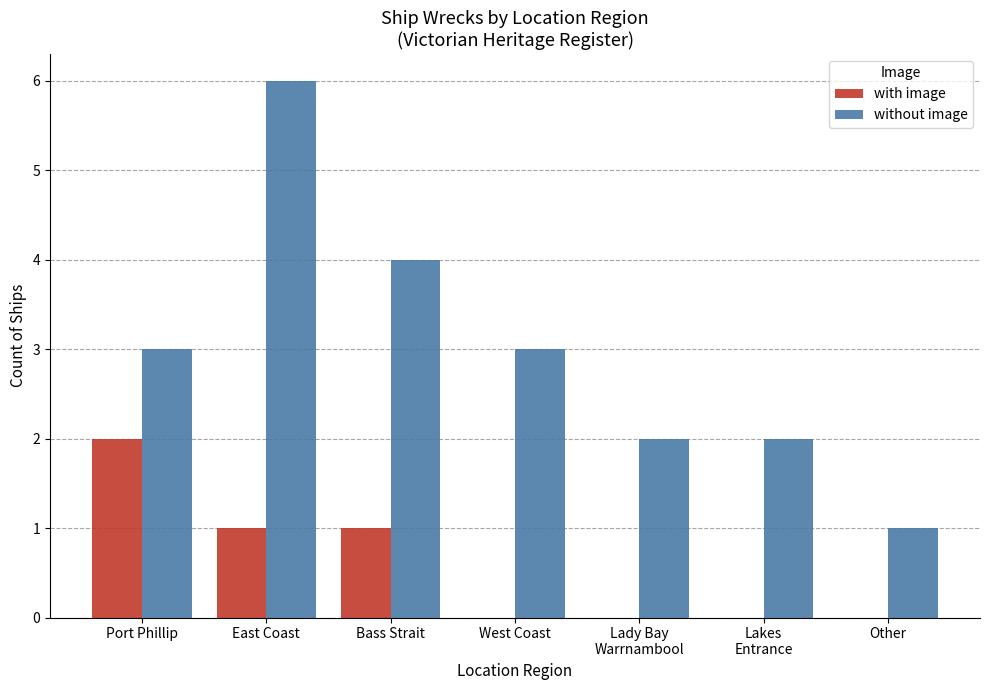

Is it true that without image equals 2 at Other?

False